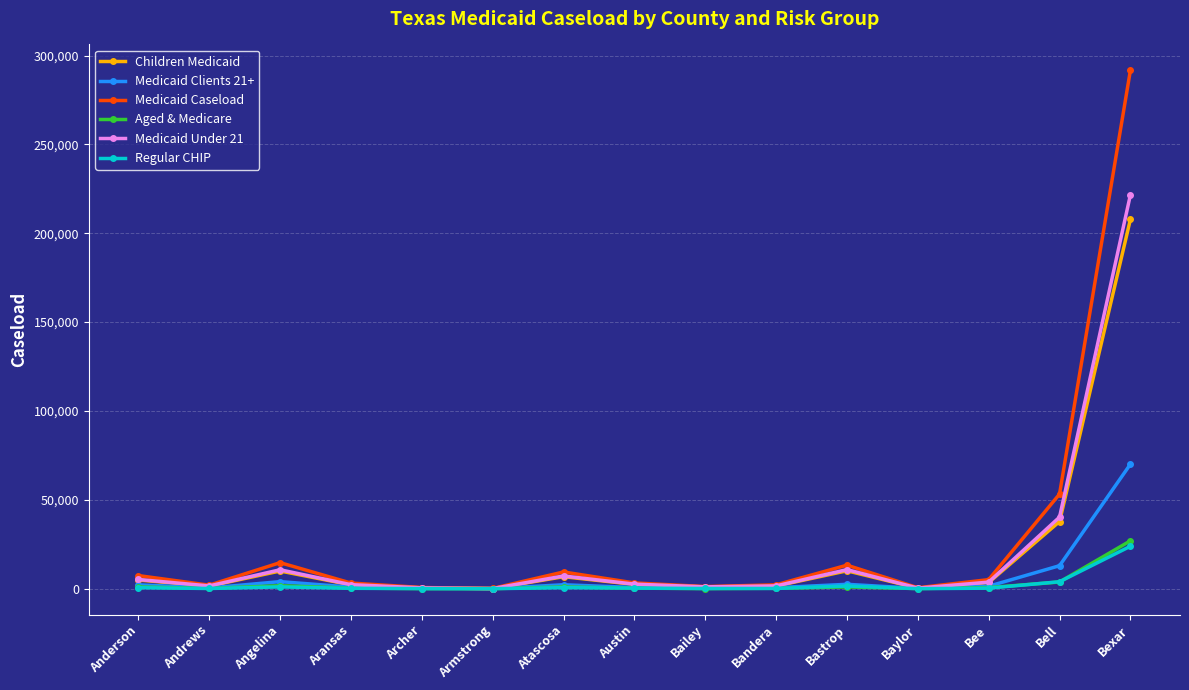

True or false: Regular CHIP has more than 1 points higher than both neighbors.

True